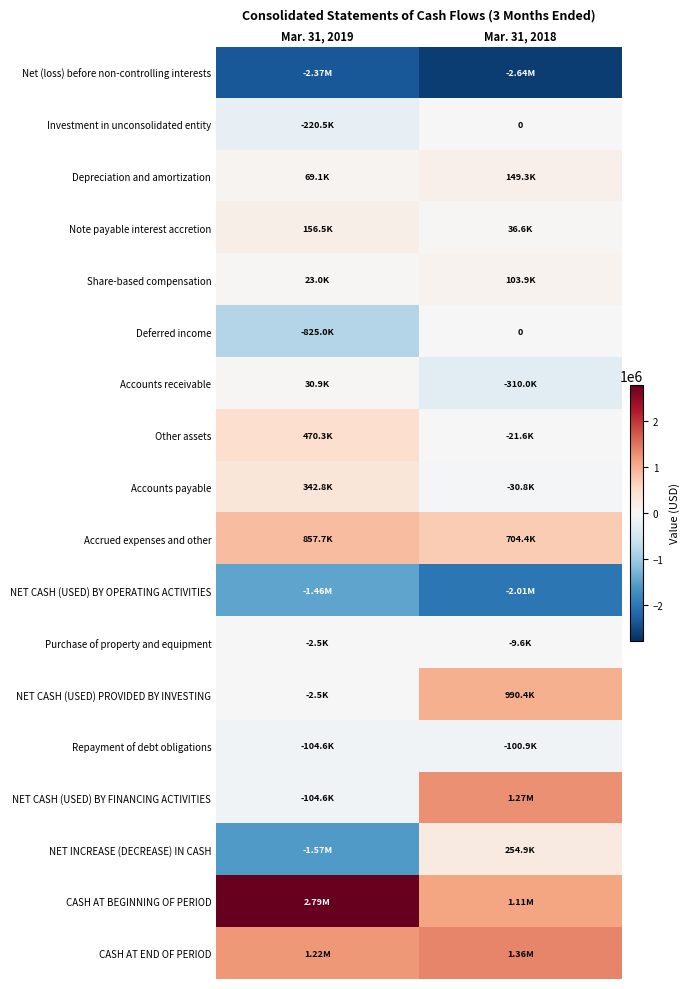

At which category does the chart reach its peak across all series?

Mar. 31, 2019